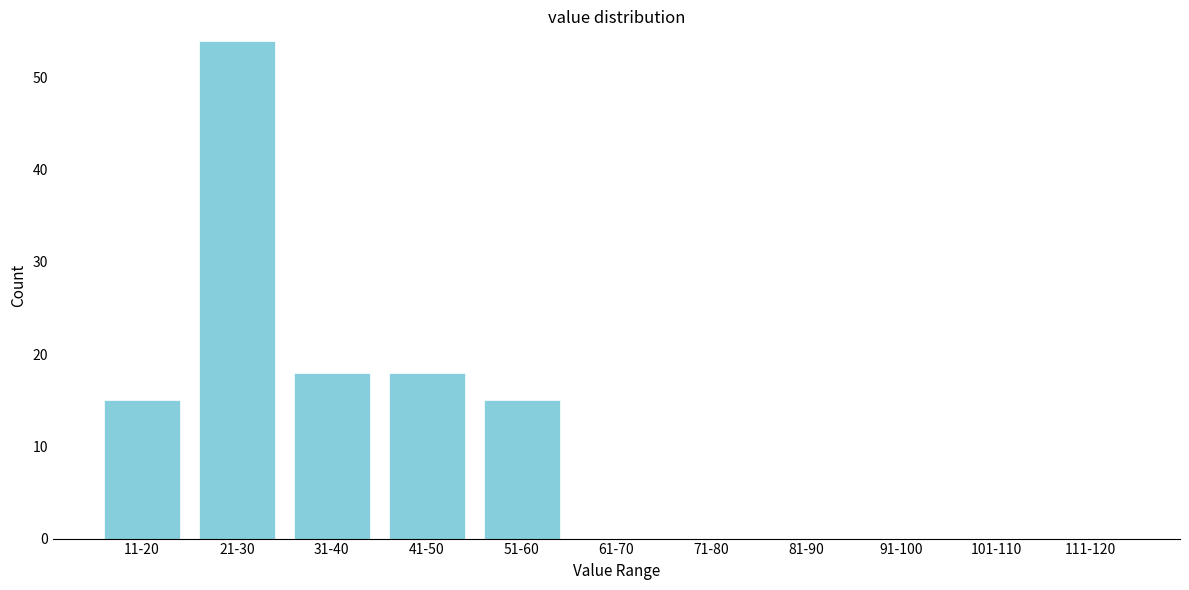

Reading left to right, what are all the values shown in this chart?

11-20=15	21-30=54	31-40=18	41-50=18	51-60=15	61-70=0	71-80=0	81-90=0	91-100=0	101-110=0	111-120=0